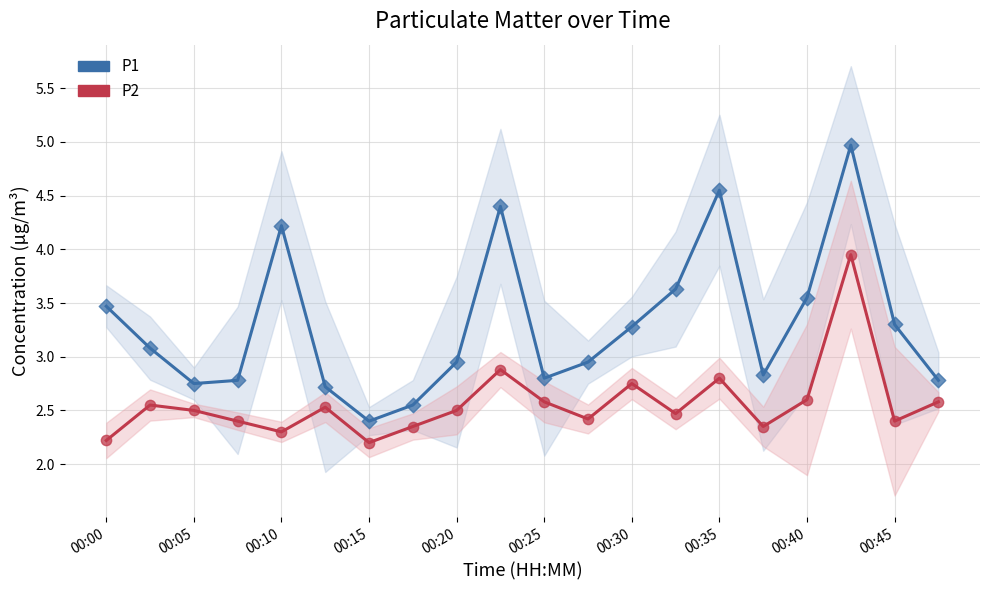

What is the total value across all series at 00:25?

5.4